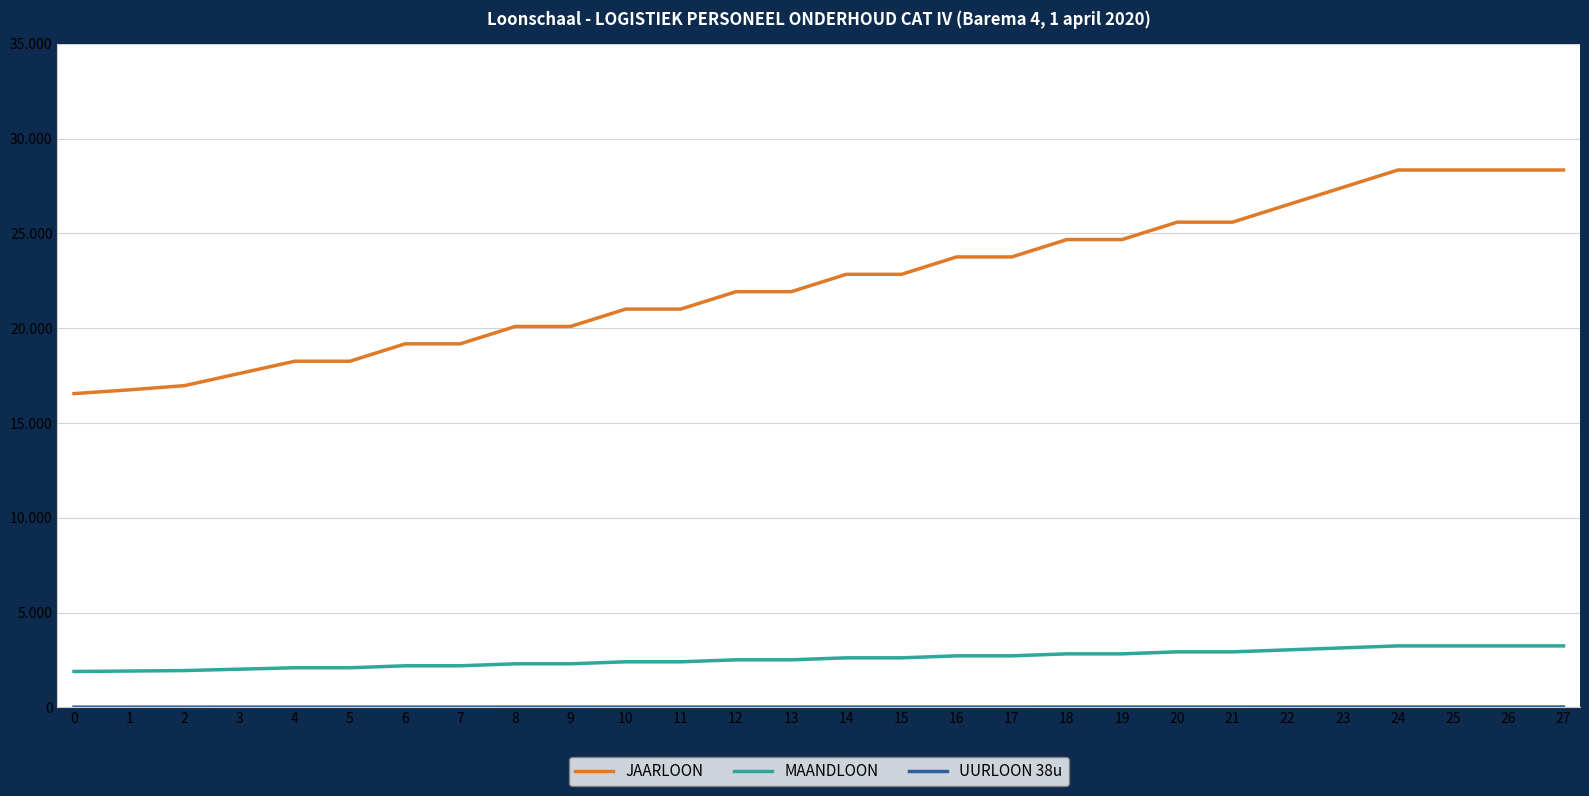

Between 7 and 23, which is larger?

23